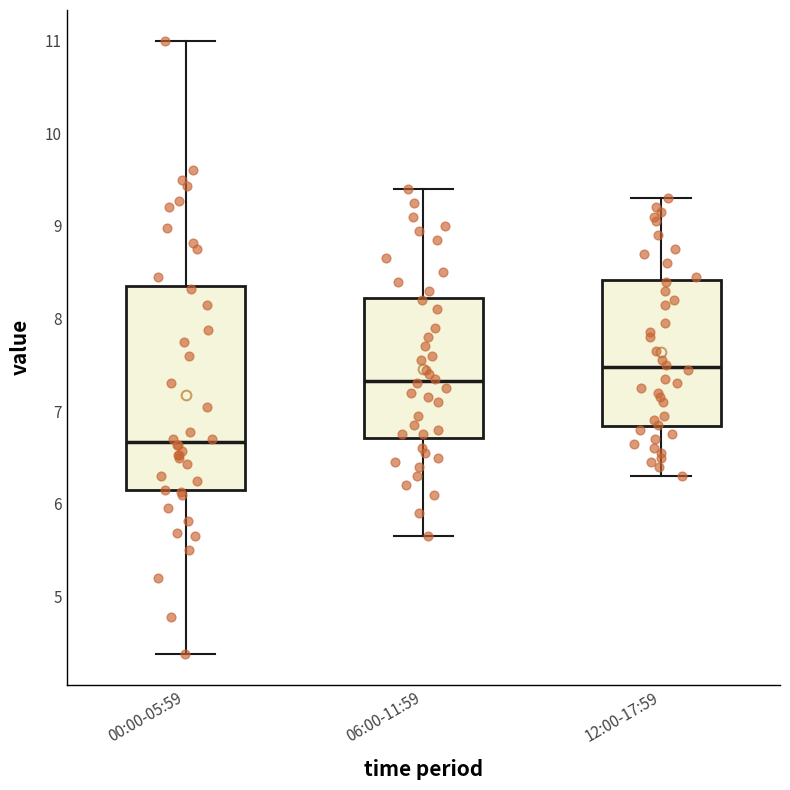

Which box has the highest median line?

12:00-17:59